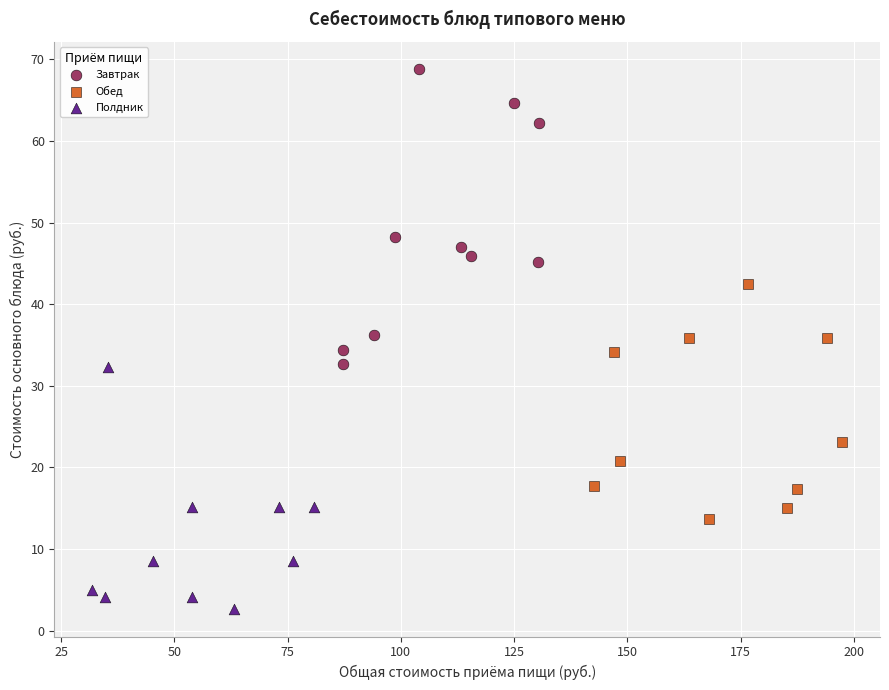

What are all the series names shown in the legend?

Завтрак, Обед, Полдник